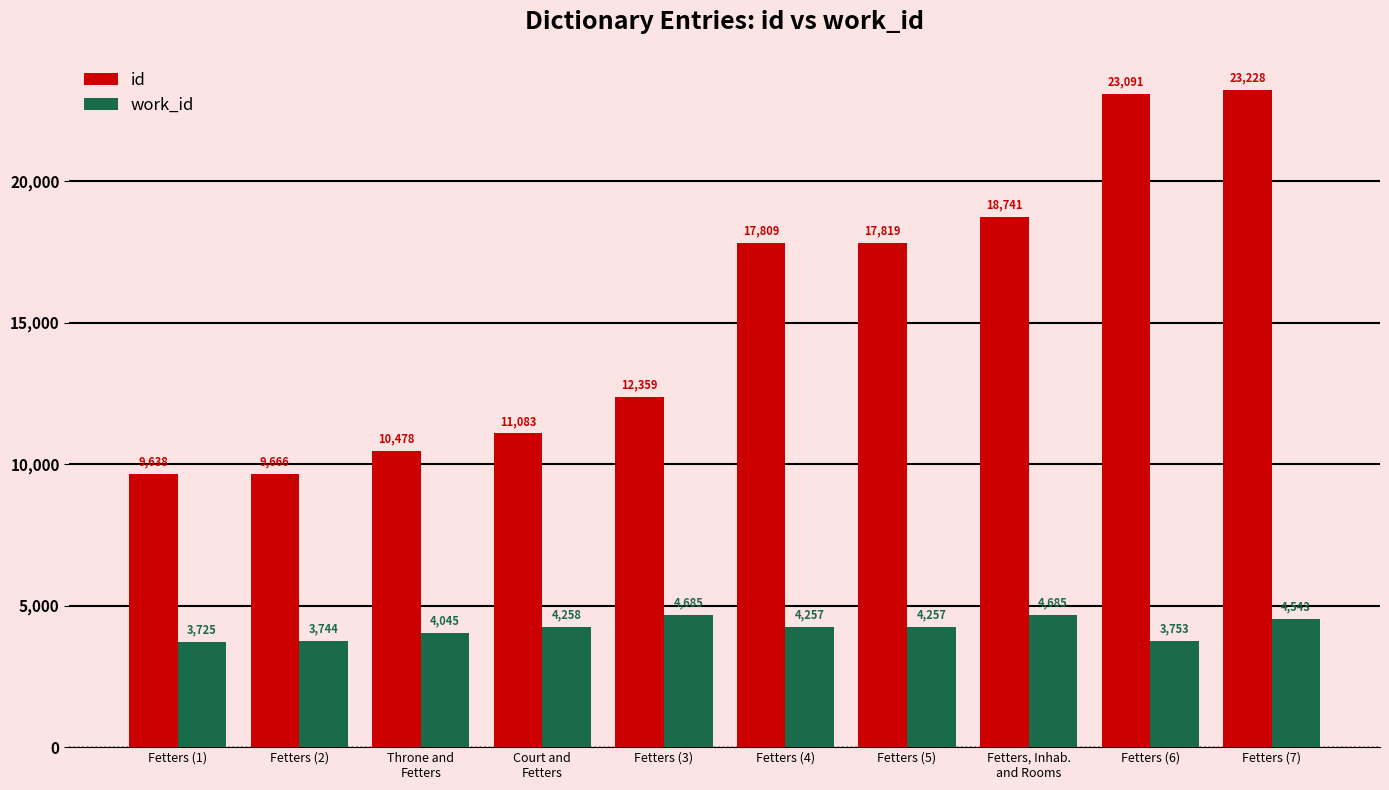

What are all the series names shown in the legend?

id, work_id